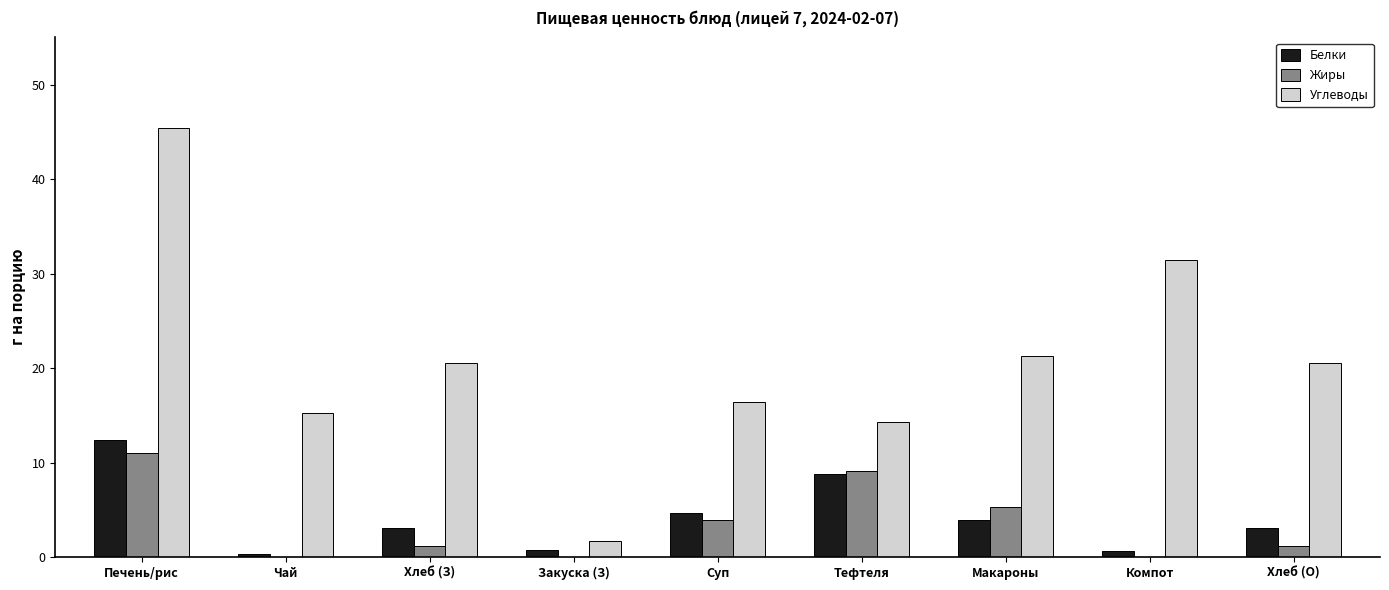

What is the difference between the Белки values at Хлеб (З) and Чай?

2.7